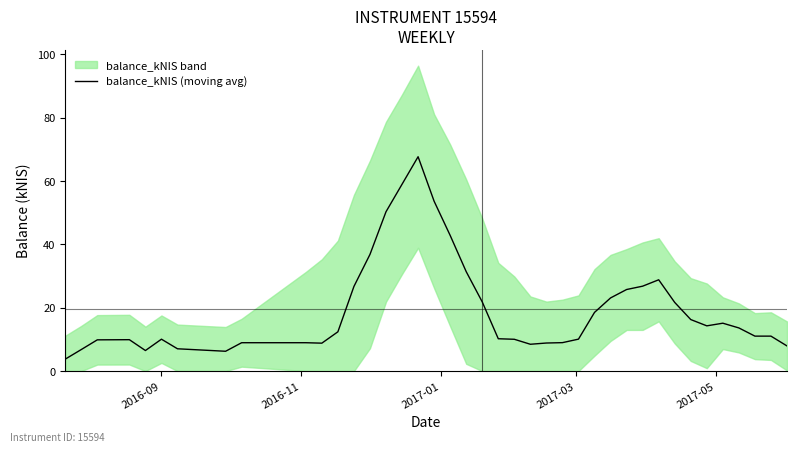

What is the minimum value for balance_kNIS (moving avg)?

3.8